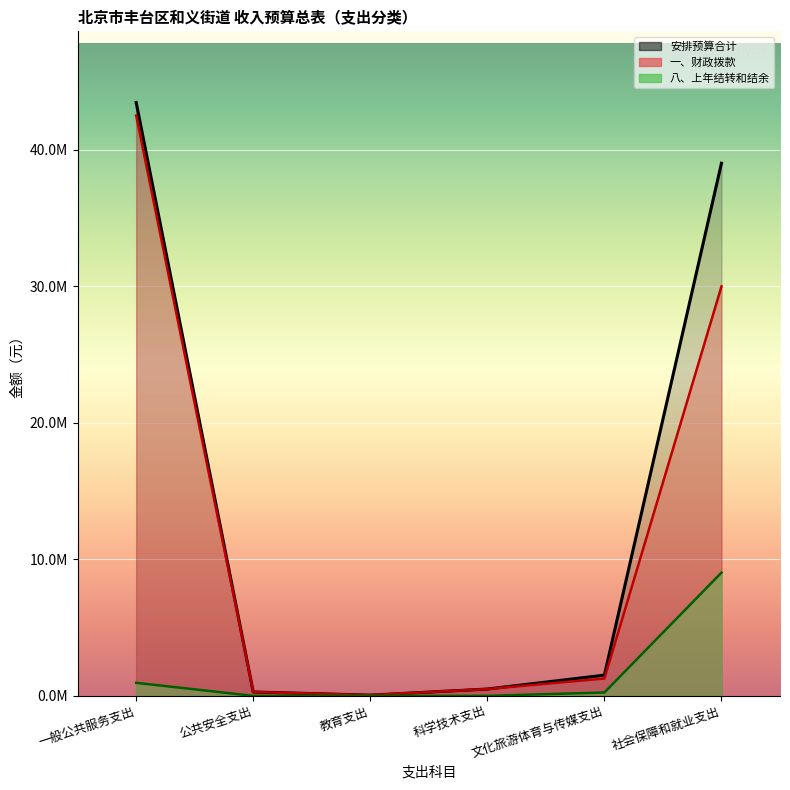

Which series changed the most between 一般公共服务支出 and 文化旅游体育与传媒支出?

安排预算合计